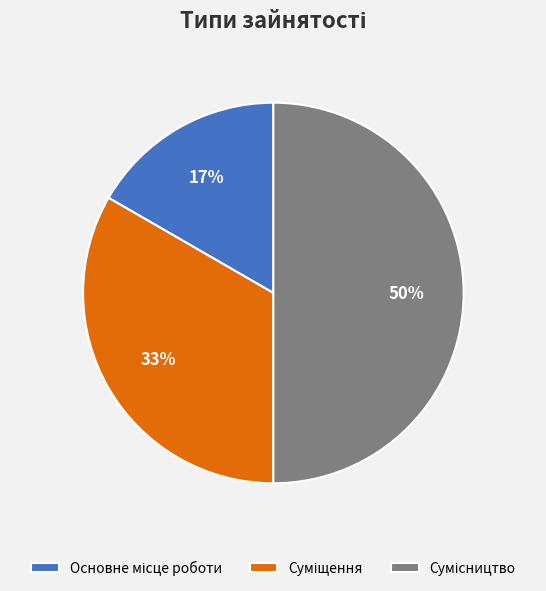

How many slices are in this pie chart?

3